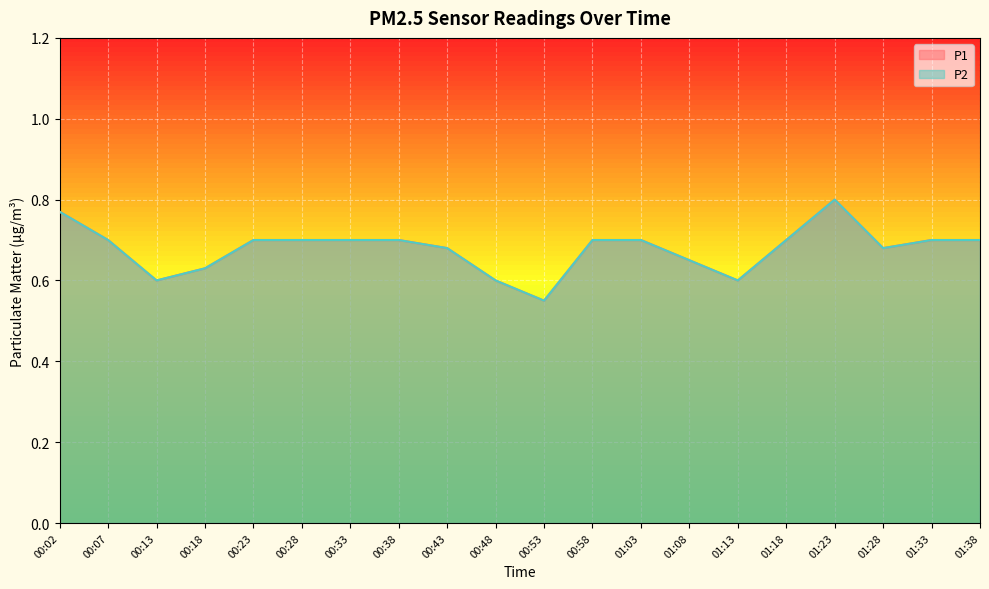

Reading left to right, what are all the values shown in this chart?

P1: 0.8	0.7	0.6	0.6	0.7	0.7	0.7	0.7	0.7	0.6	0.6	0.7	0.7	0.7	0.6	0.7	0.8	0.7	0.7	0.7
P2: 0.8	0.7	0.6	0.6	0.7	0.7	0.7	0.7	0.7	0.6	0.6	0.7	0.7	0.7	0.6	0.7	0.8	0.7	0.7	0.7